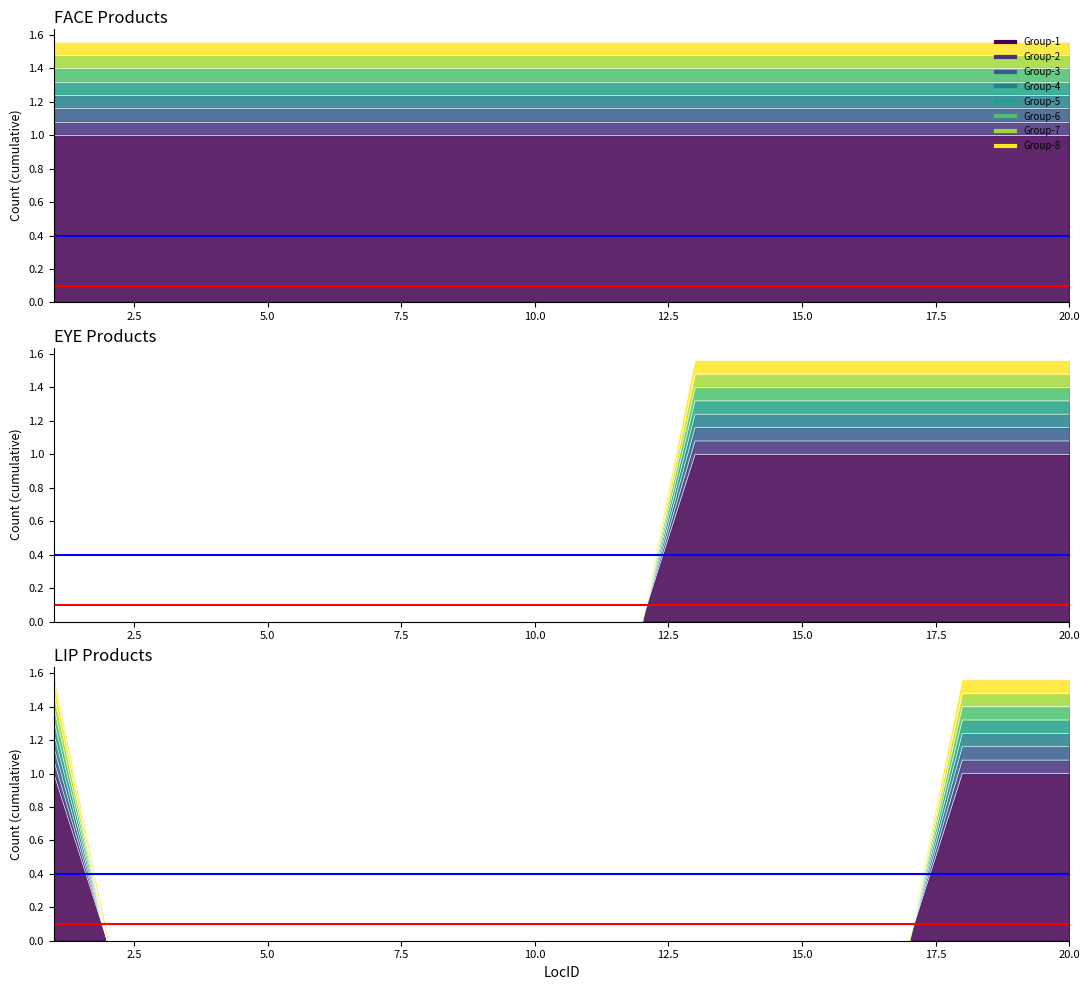

The LIP series shows -1 at 13. True or false?

False